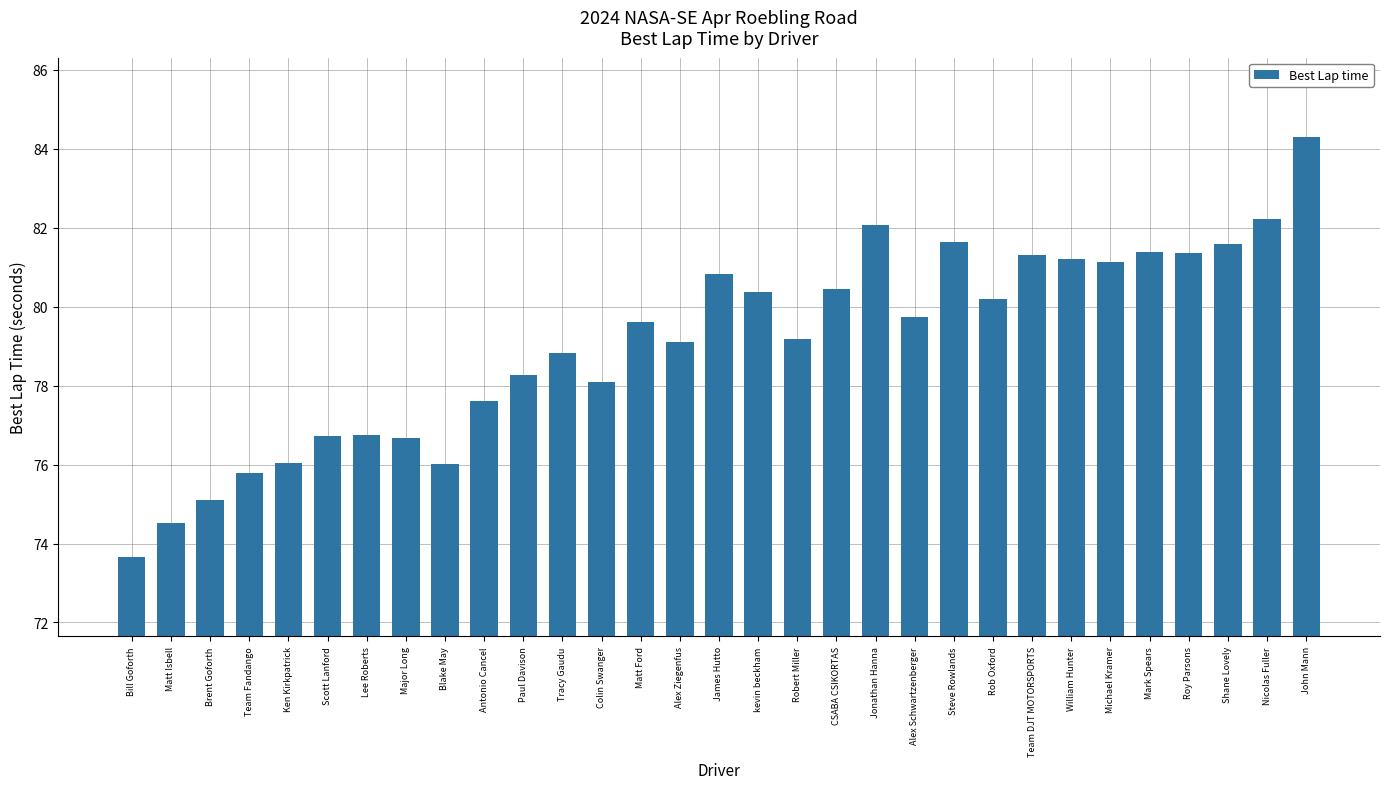

Where is the data nearest to the value 78?

Colin Swanger